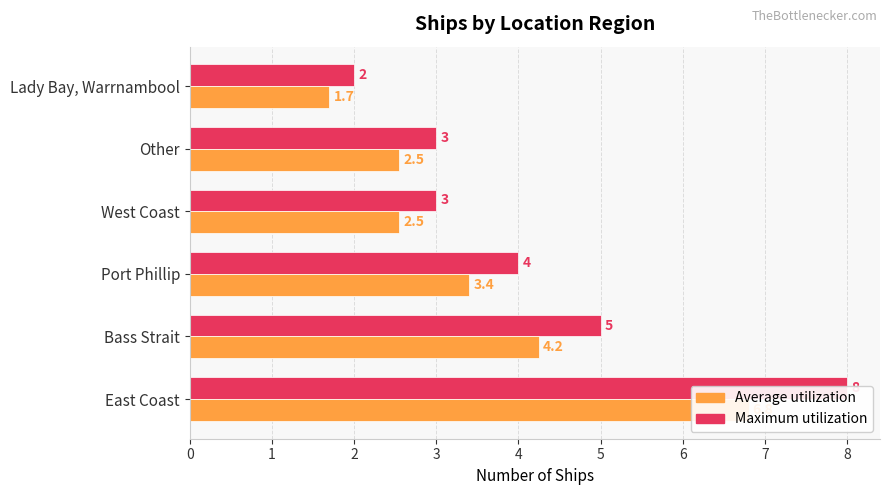

List the series in order of their peak value, lowest first.

Average utilization, Maximum utilization